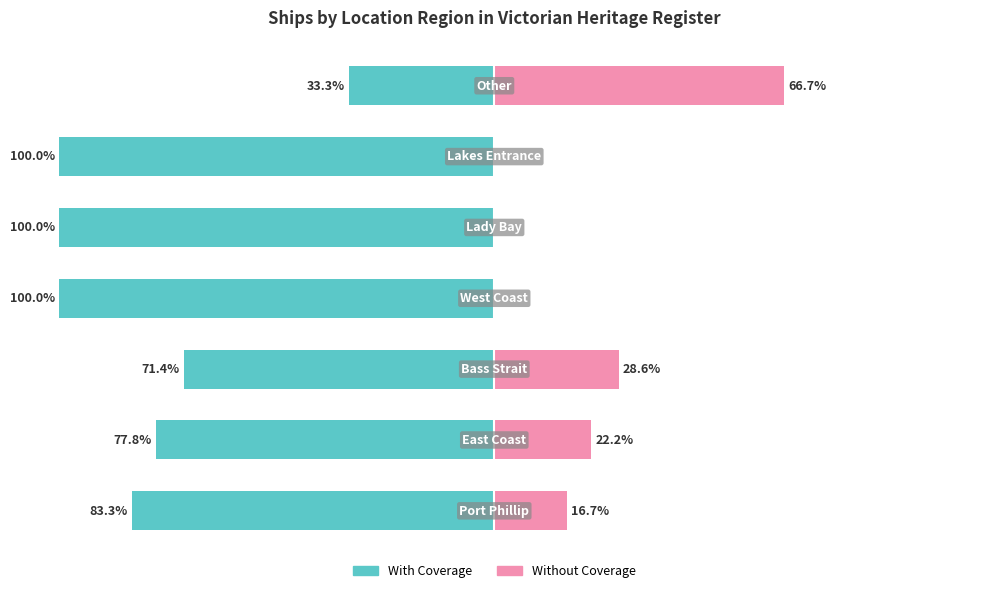

True or false: Without Coverage has a value of 0.0 at 5.

True